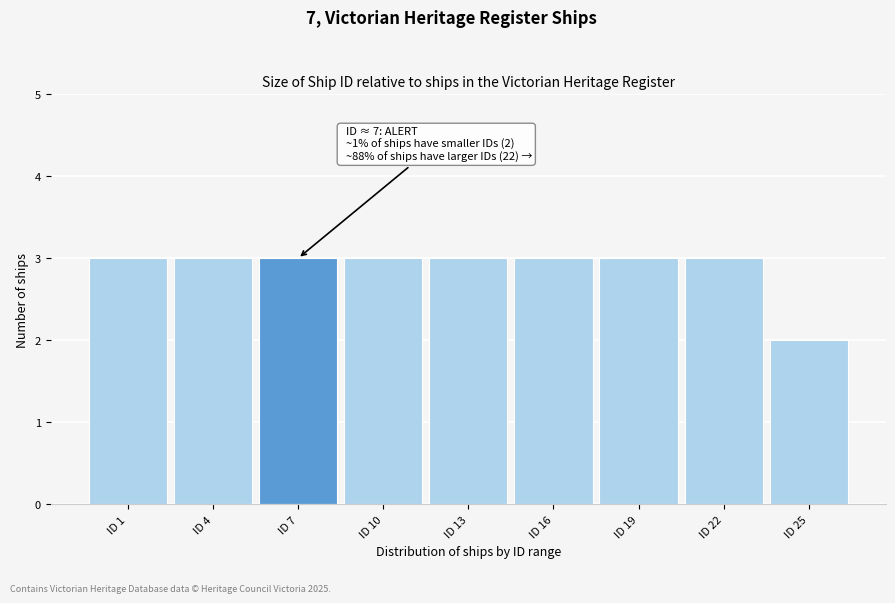

Reading left to right, transcribe all the data shown in this chart.

ID 1=3	ID 4=3	ID 7=3	ID 10=3	ID 13=3	ID 16=3	ID 19=3	ID 22=3	ID 25=2